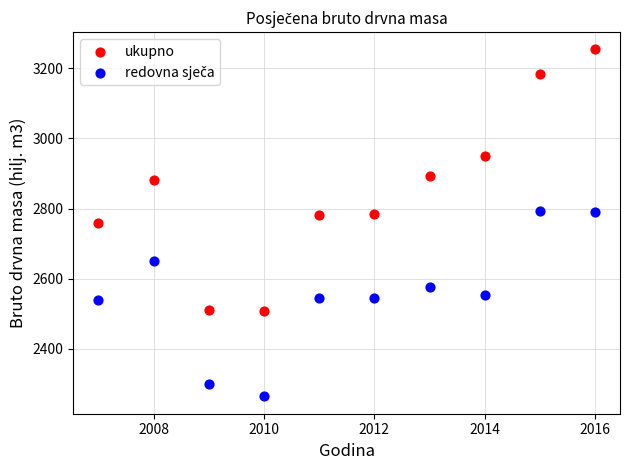

Which series has the widest spread of Y values?

ukupno